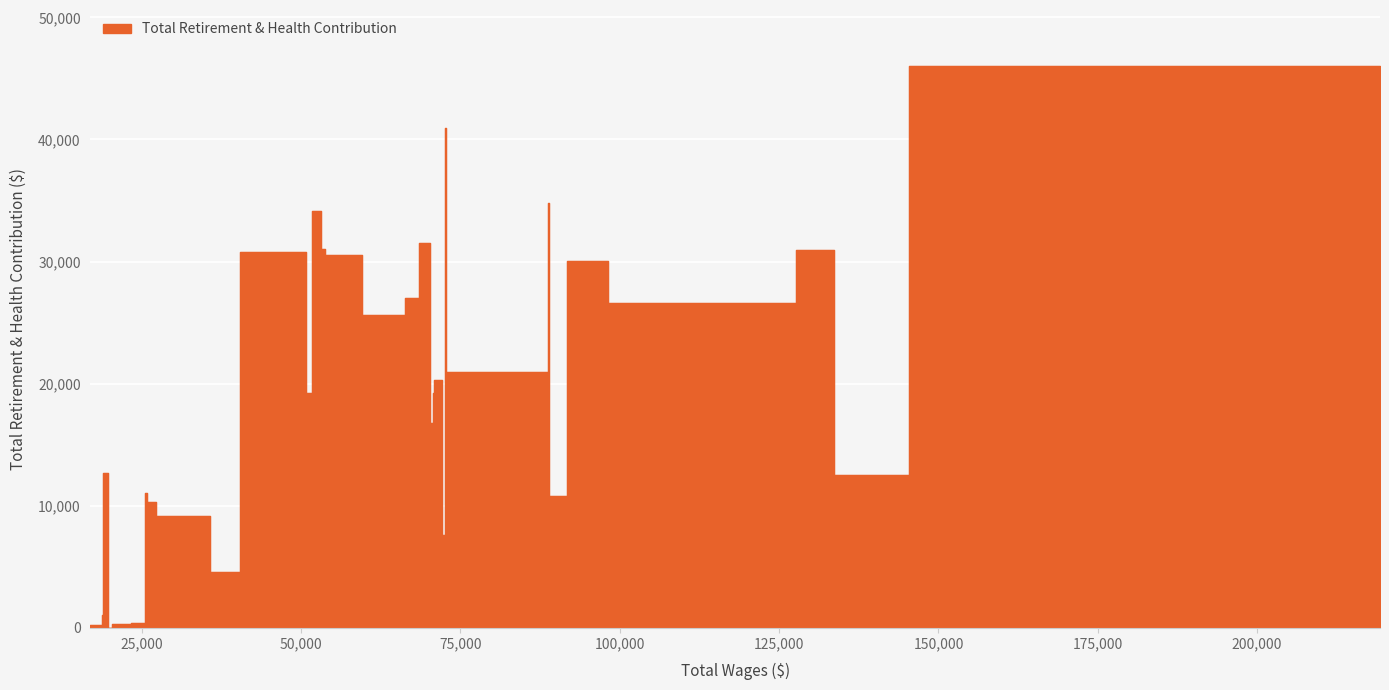

List the labels in order of value, largest first.

0, 8, 6, 20, 14, 9, 15, 19, 2, 22, 18, 4, 16, 3, 17, 7, 11, 12, 21, 13, 32, 1, 26, 5, 25, 24, 10, 23, 33, 27, 28, 29, 30, 34, 35, 36, 37, 38, 39, 31